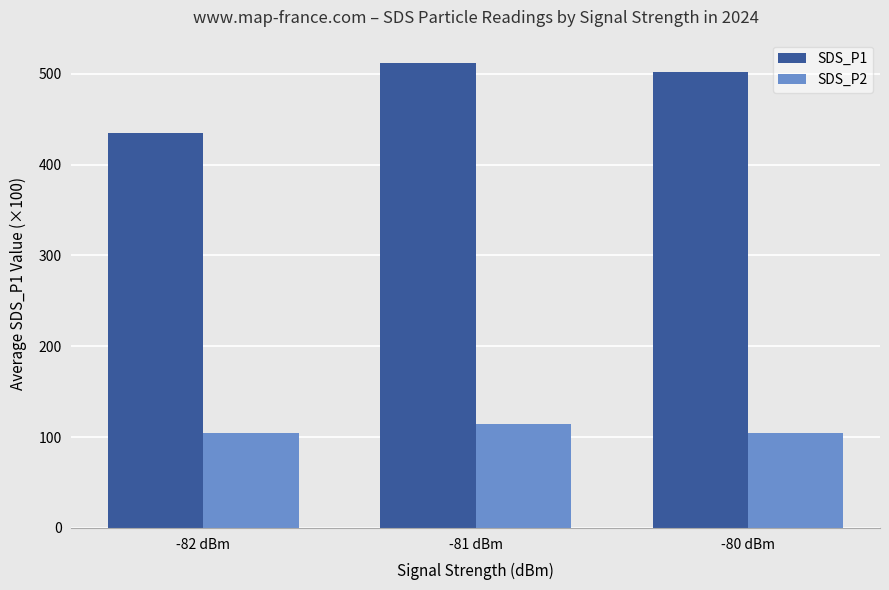

What is the lowest value of the SDS_P2 series?

104.2